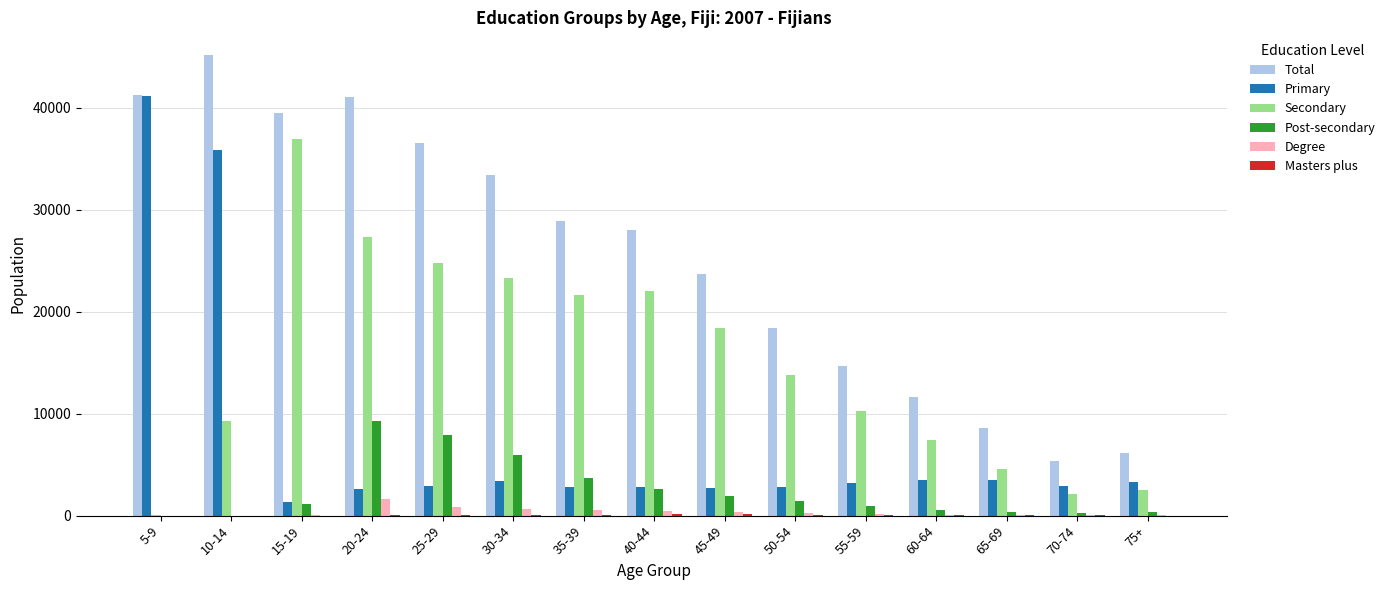

Which series changed the most between 35-39 and 45-49?

Total